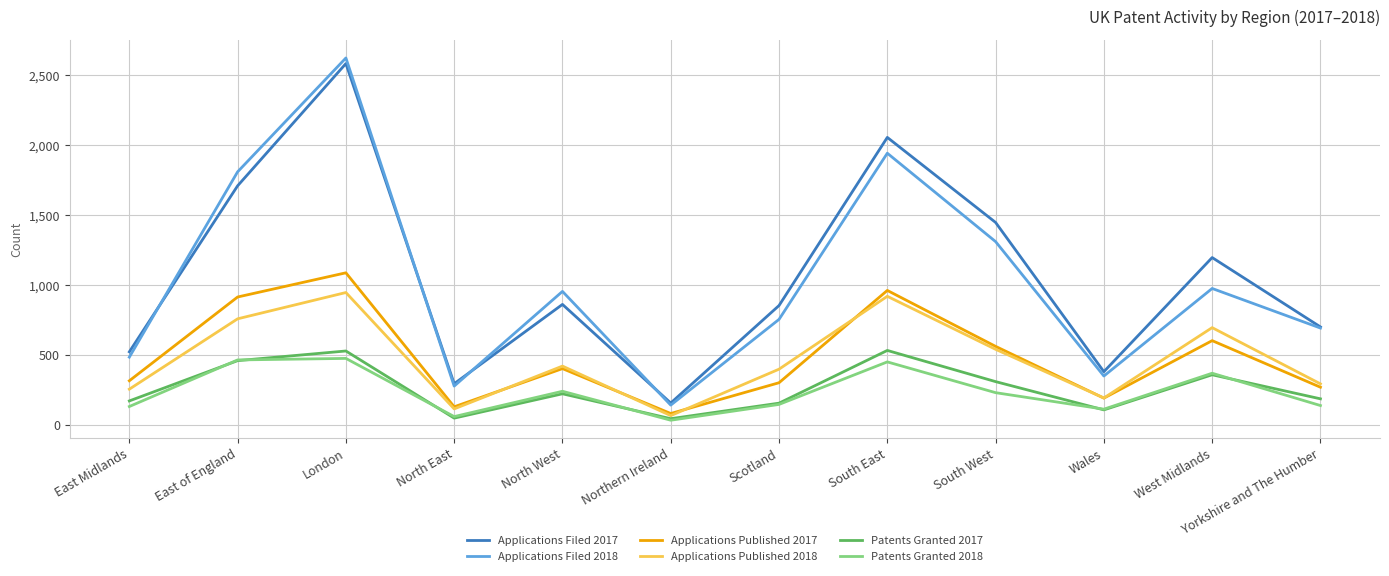

How many distinct data groups are displayed?

6